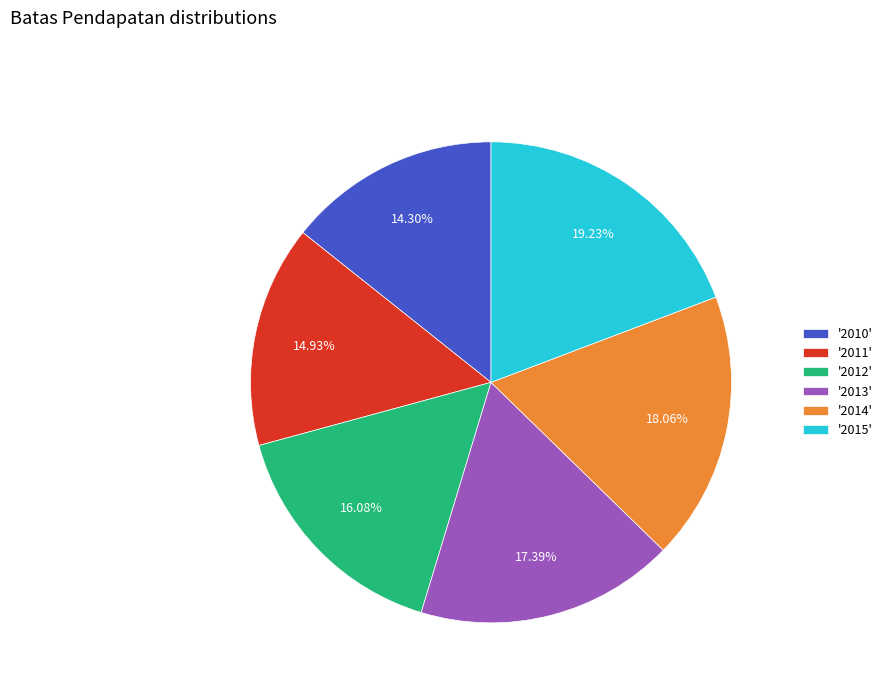

How many slices are in this pie chart?

6